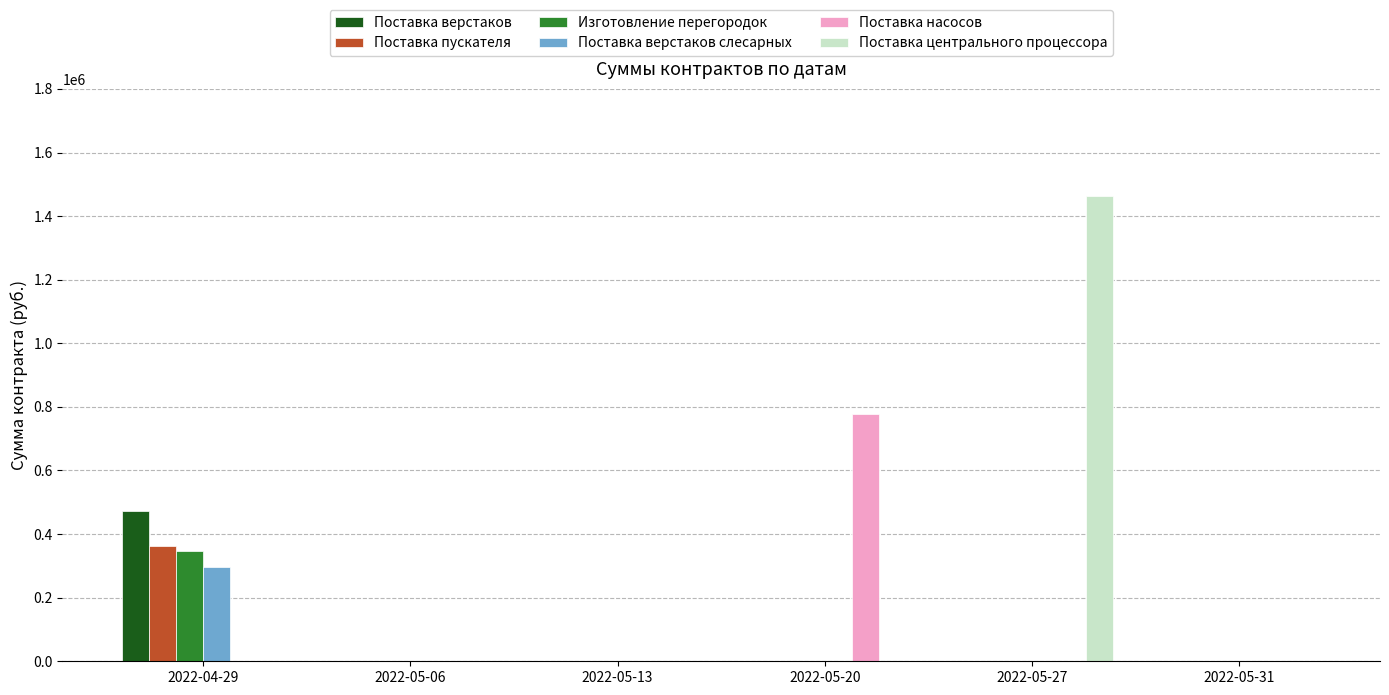

How many values in the Поставка насосов series exceed 0?

1